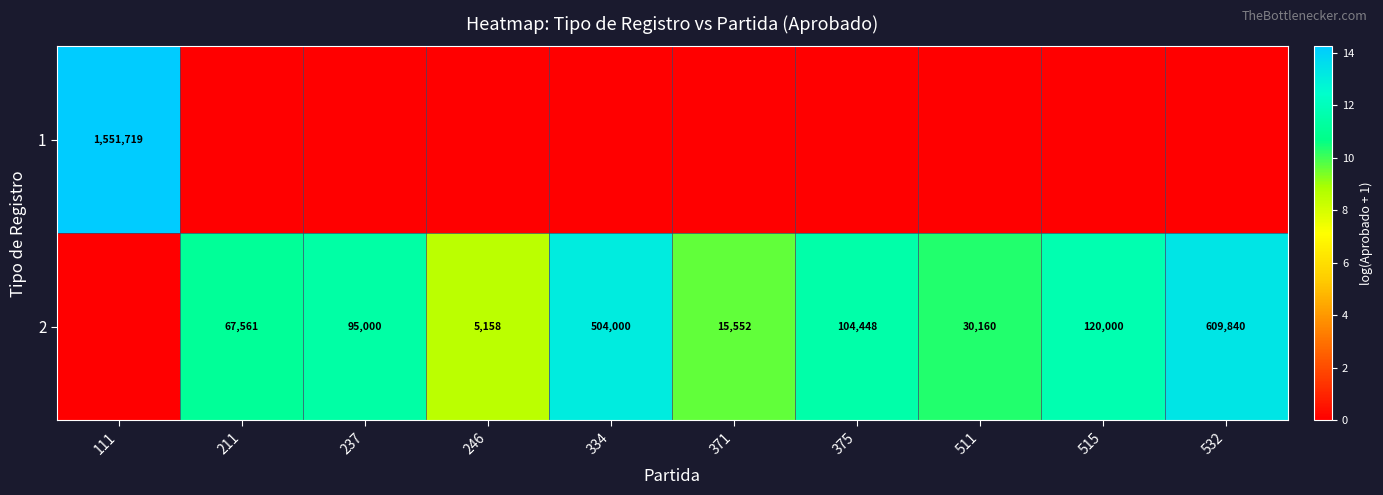

Is the value of 2 at 211 greater than the value of 1 at 111?

No